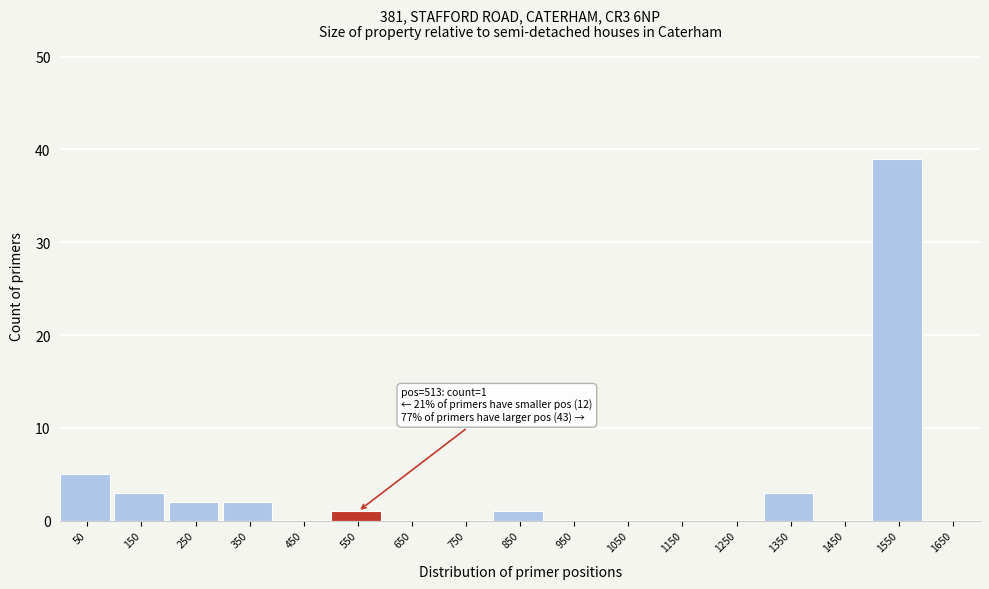

Which range on the x-axis has the tallest bar?

1500 to 1600